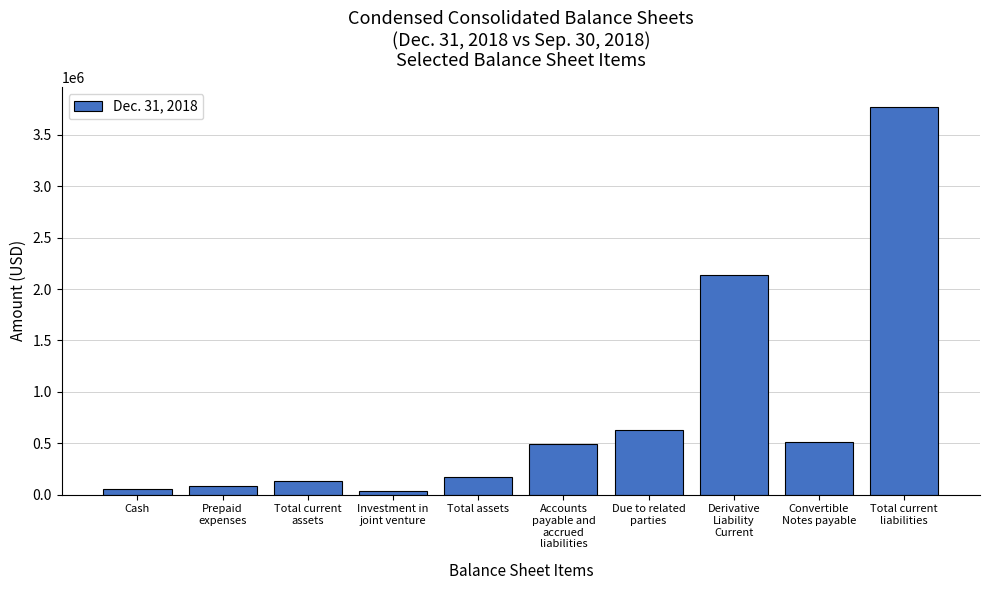

What is the average value?

802006